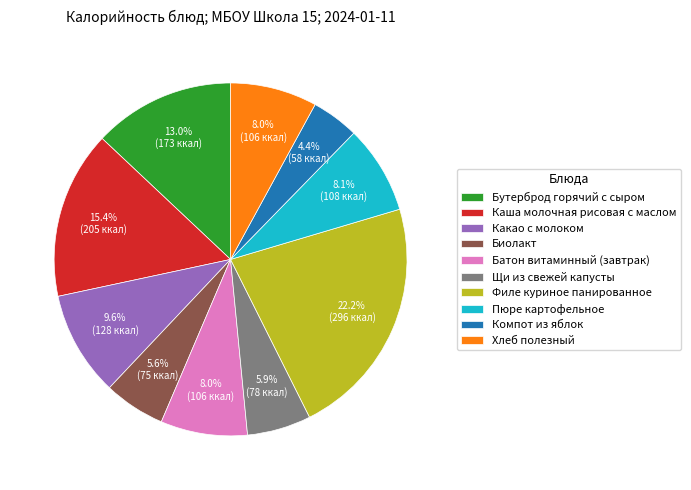

What percentage is NOT represented by Филе куриное панированное?

77.8%